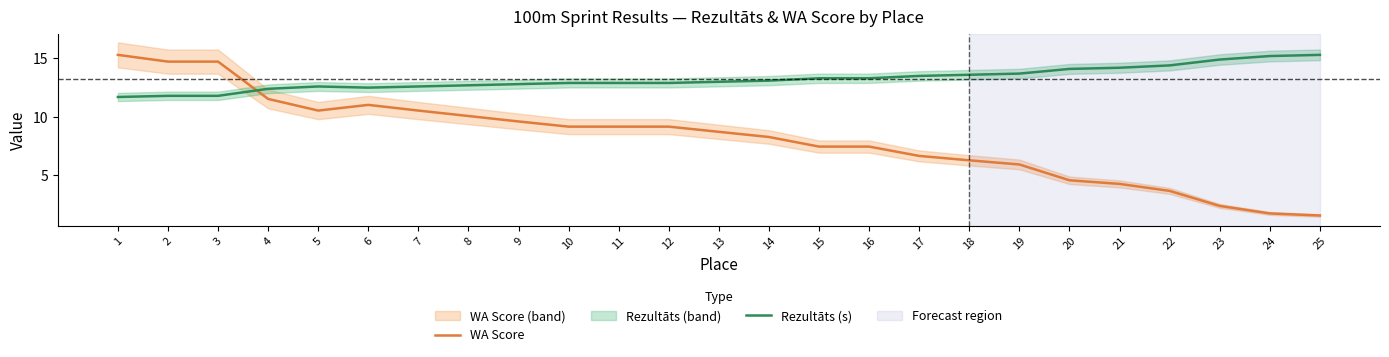

Reading left to right, what are all the values shown in this chart?

WA Score: 1=15.3	2=14.7	3=14.7	4=11.5	5=10.5	6=11.0	7=10.5	8=10.1	9=9.6	10=9.2	11=9.2	12=9.2	13=8.7	14=8.3	15=7.5	16=7.5	17=6.7	18=6.3	19=5.9	20=4.6	21=4.3	22=3.7	23=2.4	24=1.7	25=1.6
Rezultāts (s): 1=11.7	2=11.8	3=11.8	4=12.4	5=12.6	6=12.5	7=12.6	8=12.7	9=12.8	10=12.9	11=12.9	12=12.9	13=13.0	14=13.1	15=13.3	16=13.3	17=13.5	18=13.6	19=13.7	20=14.1	21=14.2	22=14.4	23=14.9	24=15.2	25=15.3